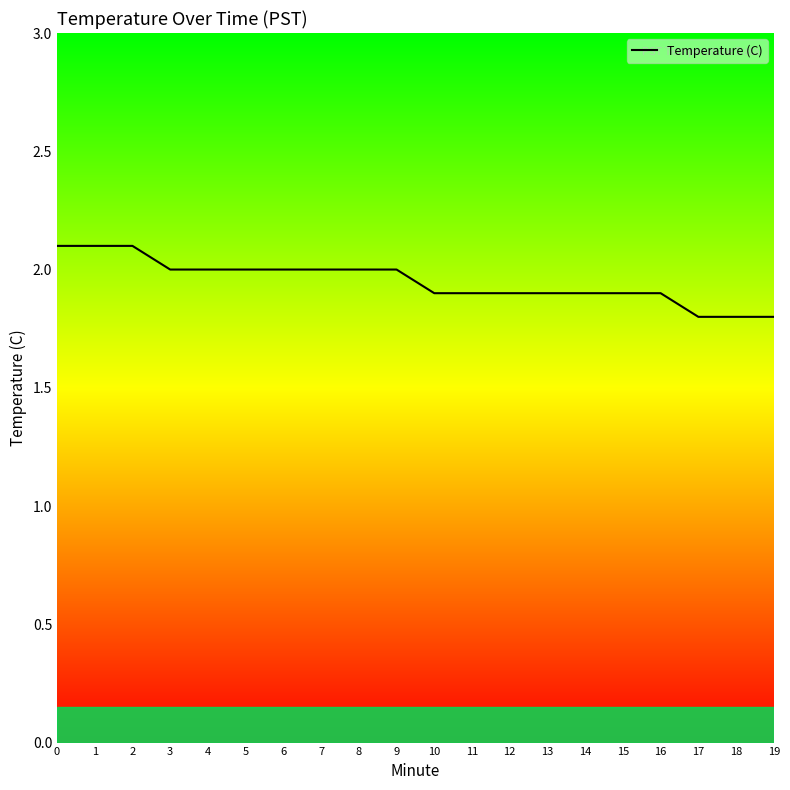

What value does the data have at 10?

1.9